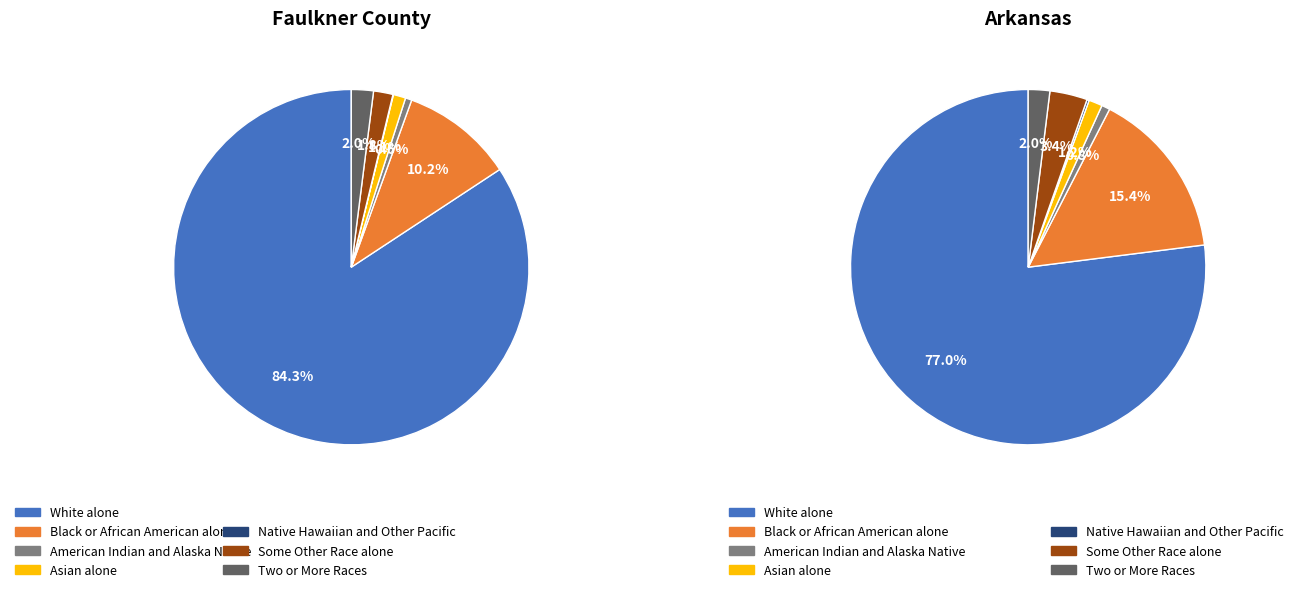

How many slices are in this pie chart?

7